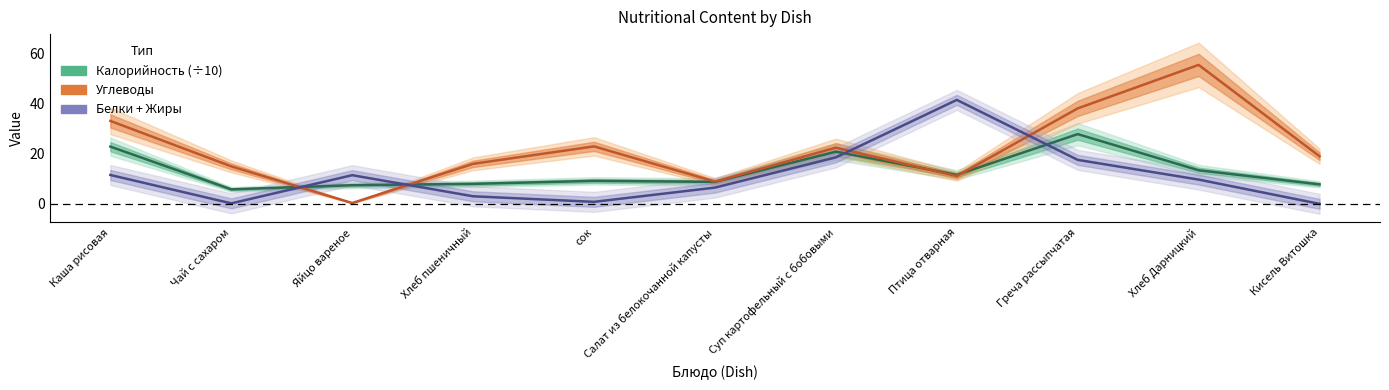

Reading left to right, transcribe all the data shown in this chart.

Калорийность (÷10): Каша рисовая=22.9	Чай с сахаром=5.8	Яйцо вареное=7.5	Хлеб пшеничный=8.0	сок=9.2	Салат из белокочанной капусты=8.8	Суп картофельный с бобовыми=20.9	Птица отварная=11.6	Греча рассыпчатая=27.9	Хлеб Дарницкий=13.4	Кисель Витошка=7.8
Углеводы: Каша рисовая=33.2	Чай с сахаром=15.0	Яйцо вареное=0.3	Хлеб пшеничный=16.0	сок=23.0	Салат из белокочанной капусты=8.9	Суп картофельный с бобовыми=22.5	Птица отварная=11.1	Греча рассыпчатая=38.2	Хлеб Дарницкий=55.6	Кисель Витошка=19.0
Белки + Жиры: Каша рисовая=11.6	Чай с сахаром=0.2	Яйцо вареное=11.5	Хлеб пшеничный=3.0	сок=0.8	Салат из белокочанной капусты=6.5	Суп картофельный с бобовыми=18.6	Птица отварная=41.6	Греча рассыпчатая=17.6	Хлеб Дарницкий=9.7	Кисель Витошка=0.0